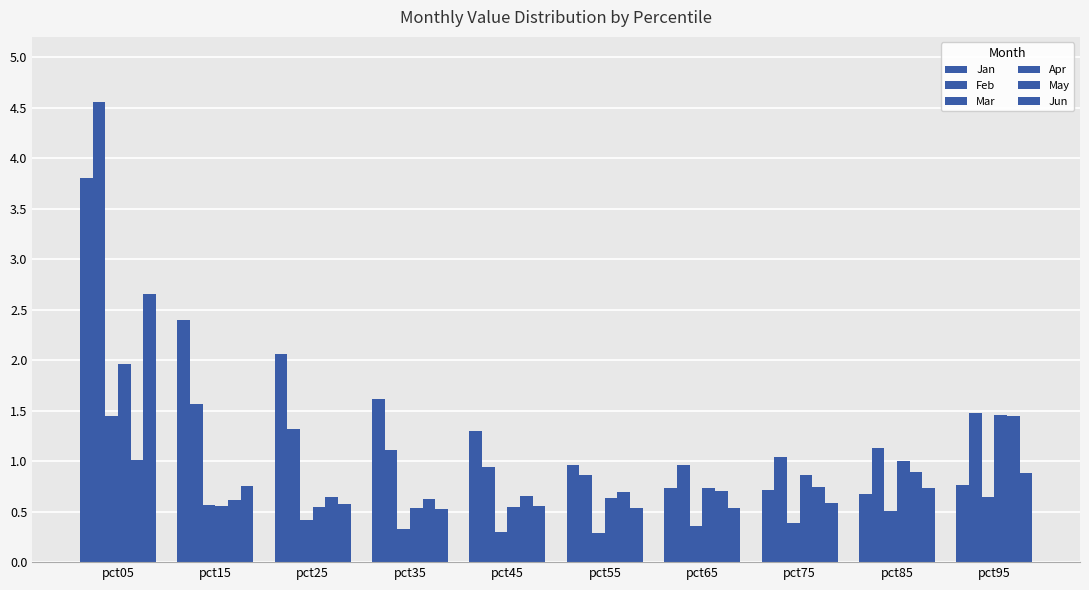

Between pct85 and pct95, which series saw the biggest shift?

May